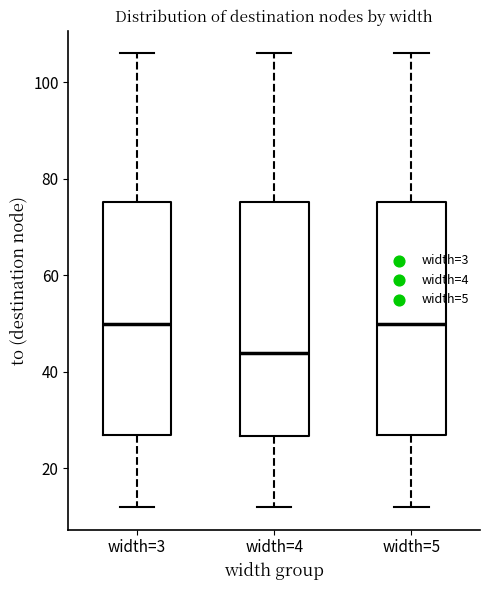

Where is the upper edge of the box for width=4 on the y-axis? The values are not printed on the chart, so give them approximately, as read against the axis.

76